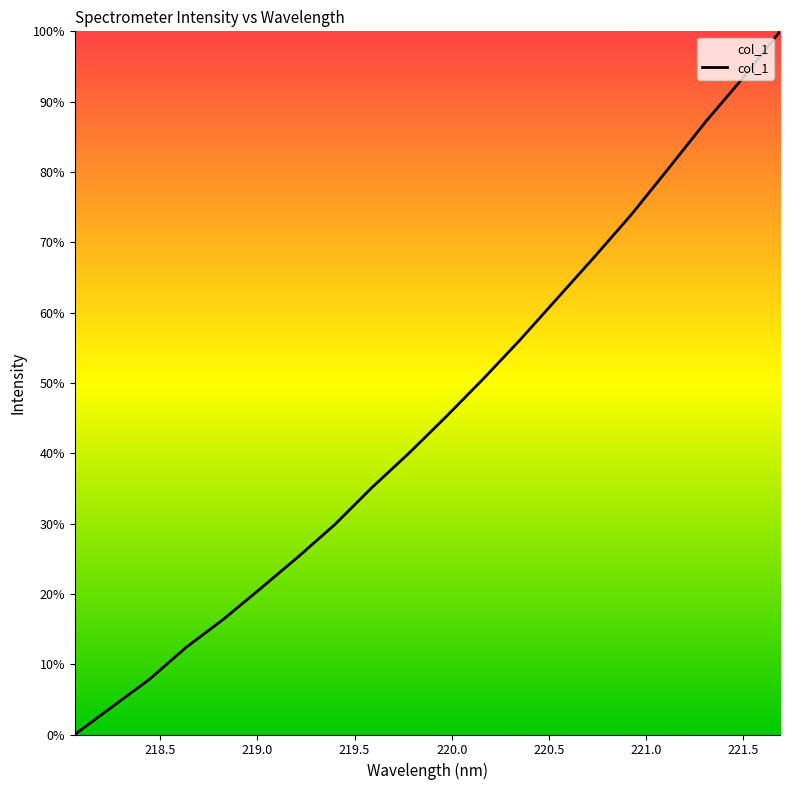

What is the maximum value shown in the chart?

100.0